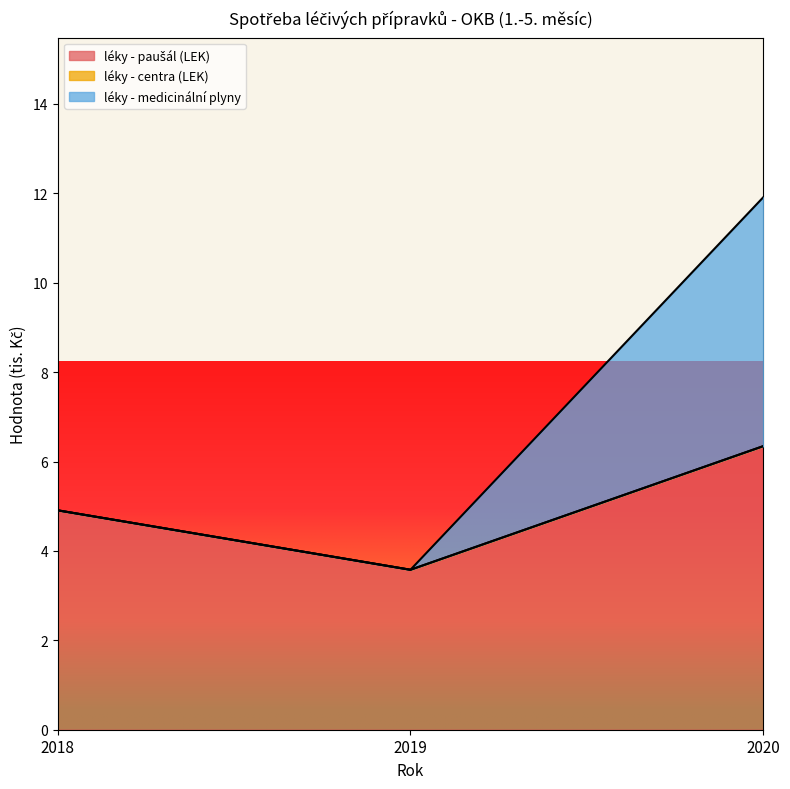

What is the lowest value of the léky - medicinální plyny series?

3.6